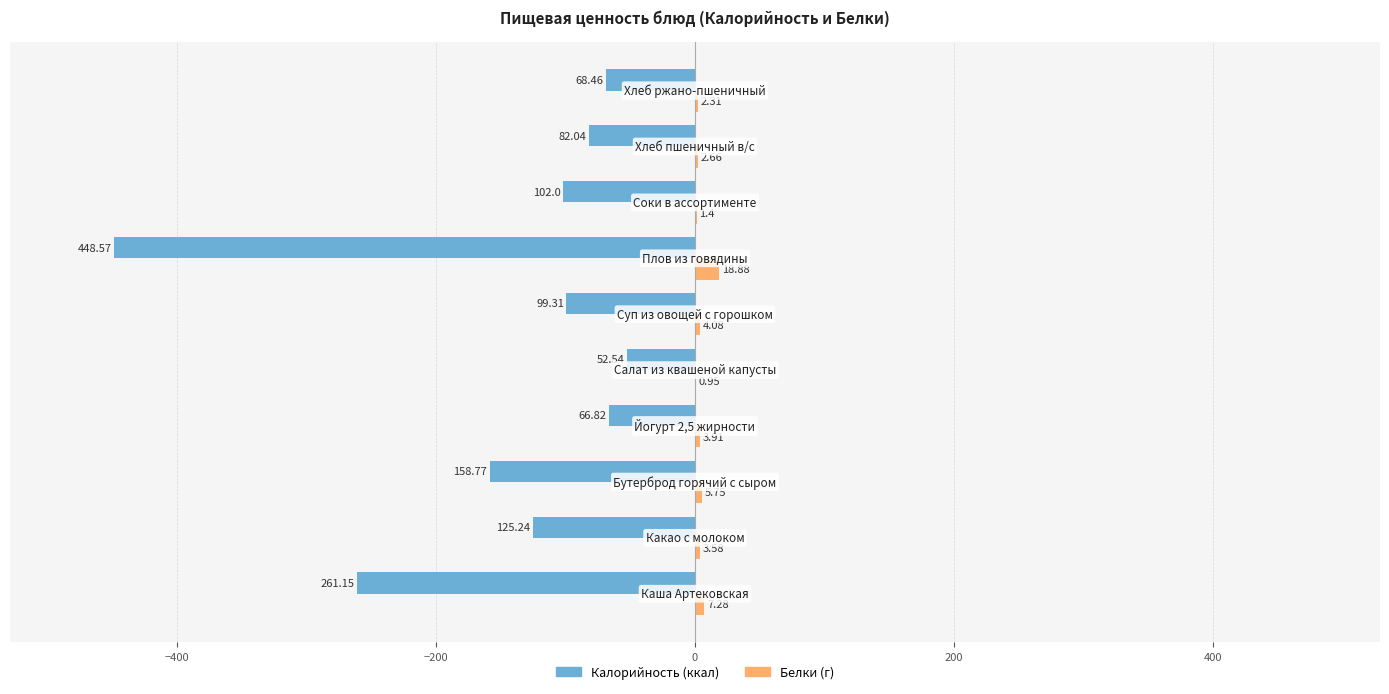

How many data points does each series have?

10